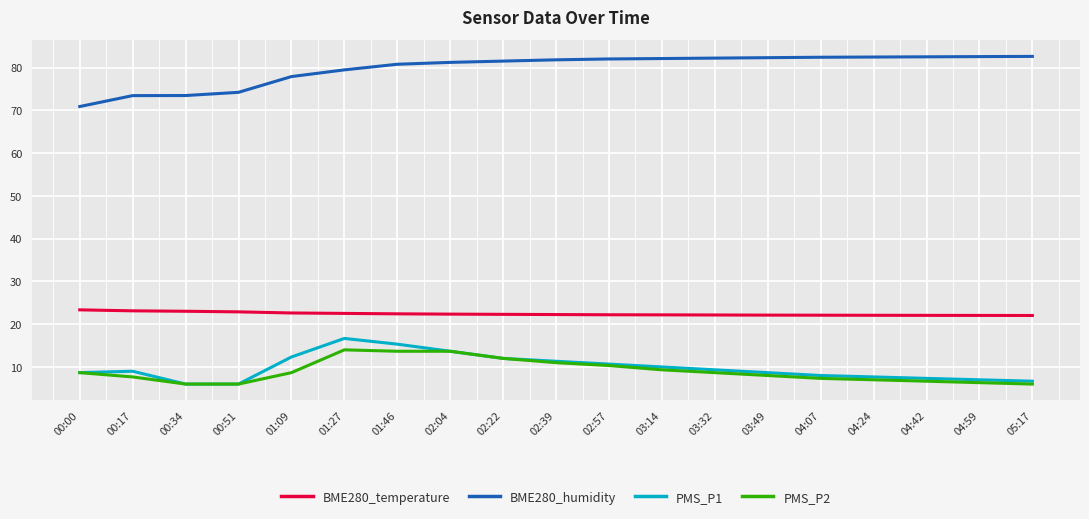

True or false: PMS_P1 and BME280_temperature intersect in this chart.

False